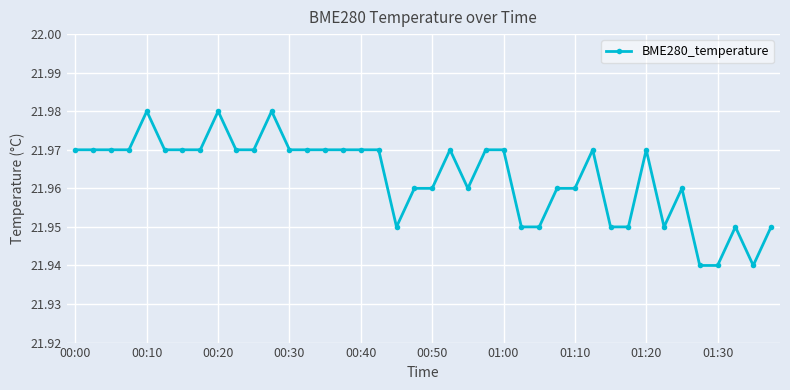

What is the sum of all values?

878.5